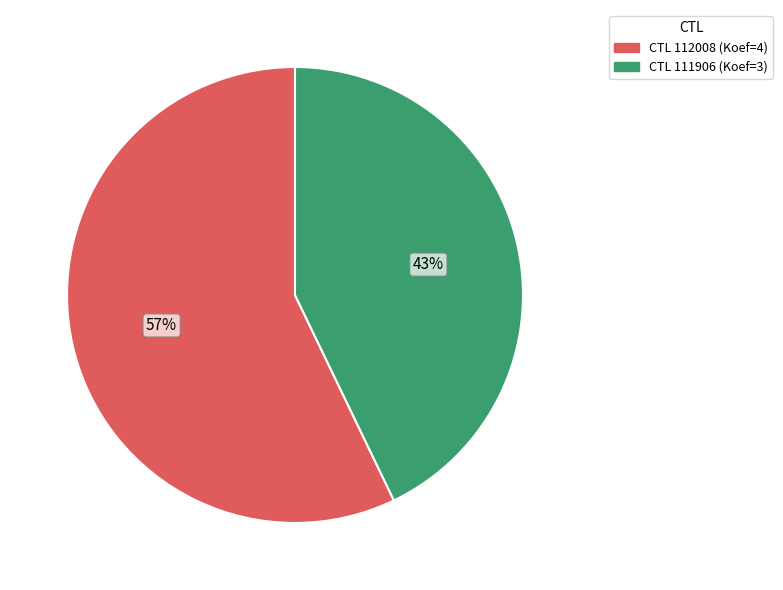

To the nearest percent, what is the difference between the largest and smallest slice percentages?

14%